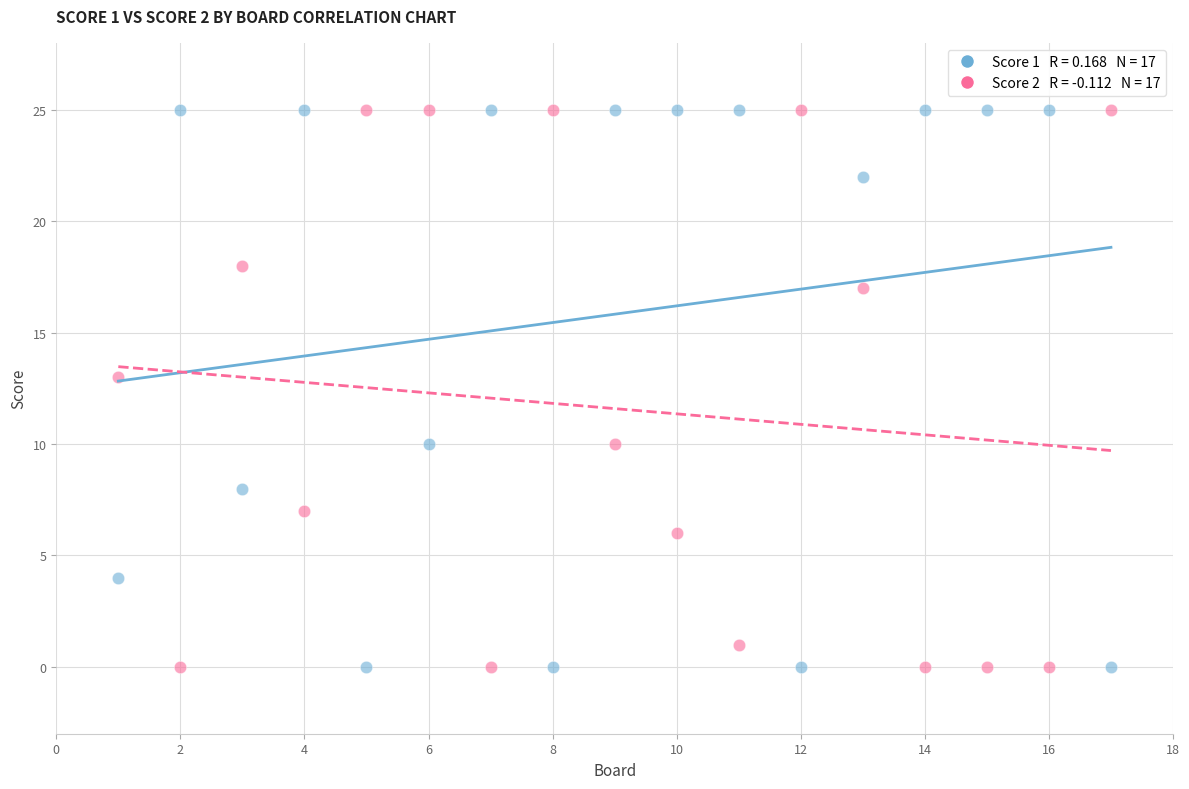

Across all data points, what is the range of Y values (max minus min)?

25